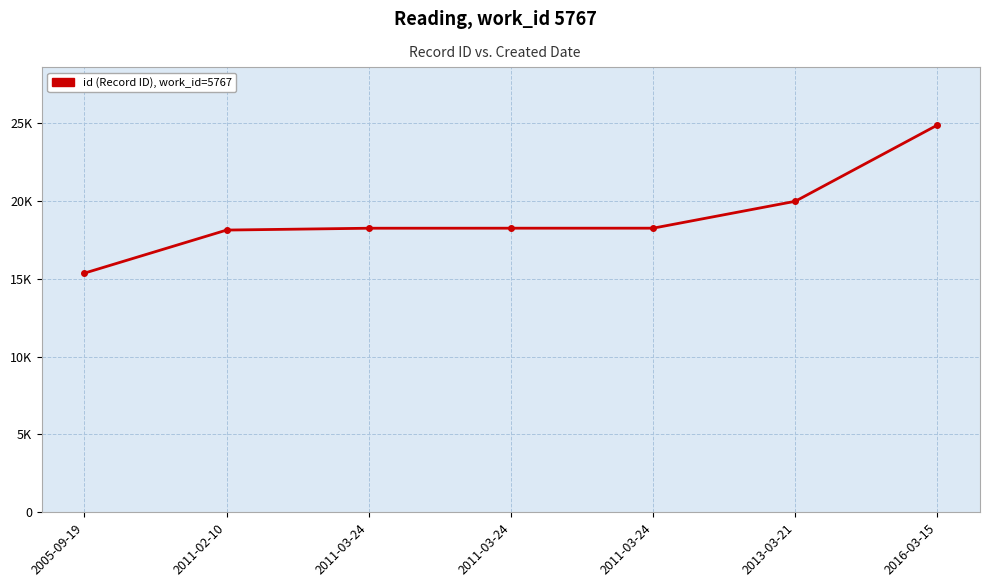

Between 2016-03-15 and 2011-03-24, which is larger?

2016-03-15